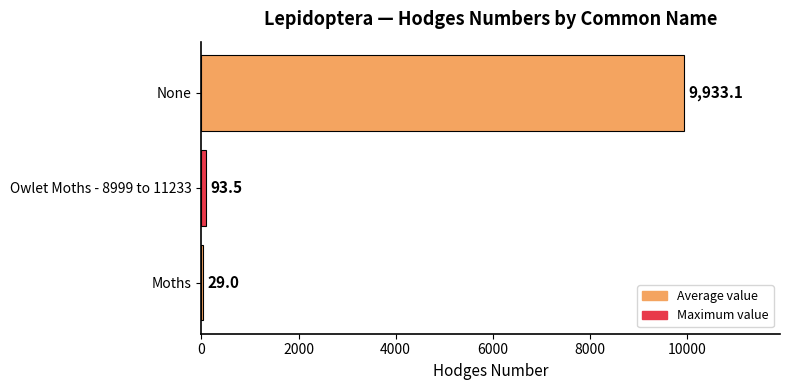

Are the bars horizontal?

Yes